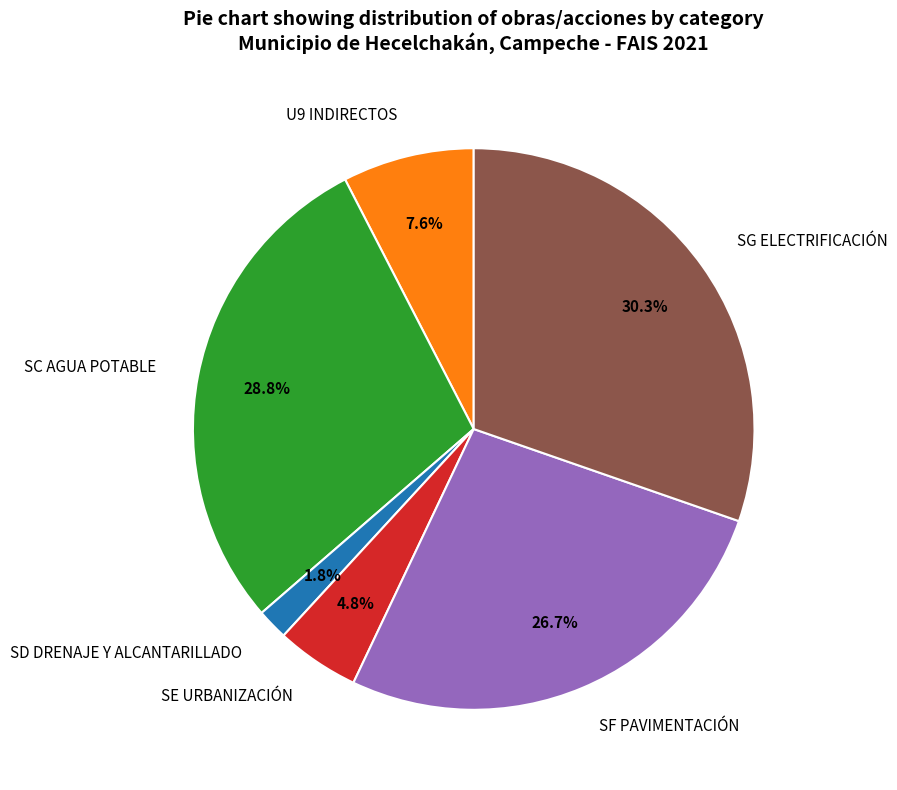

What percentage is the SF PAVIMENTACIÓN slice, to the nearest percent?

27%